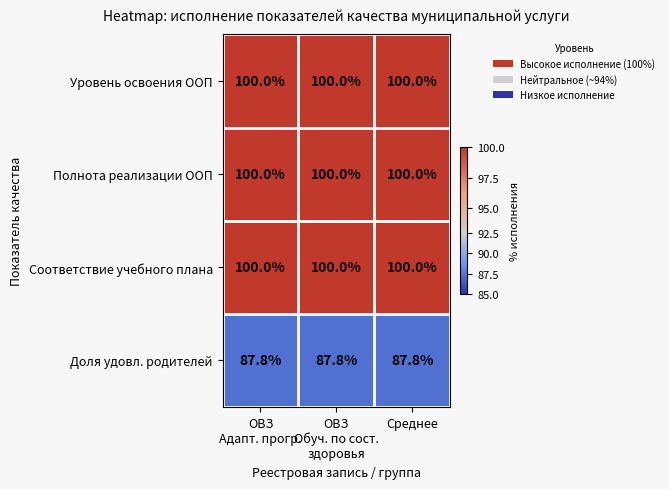

True or false: Соответствие учебного плана has a value of 21.9 at Среднее.

False